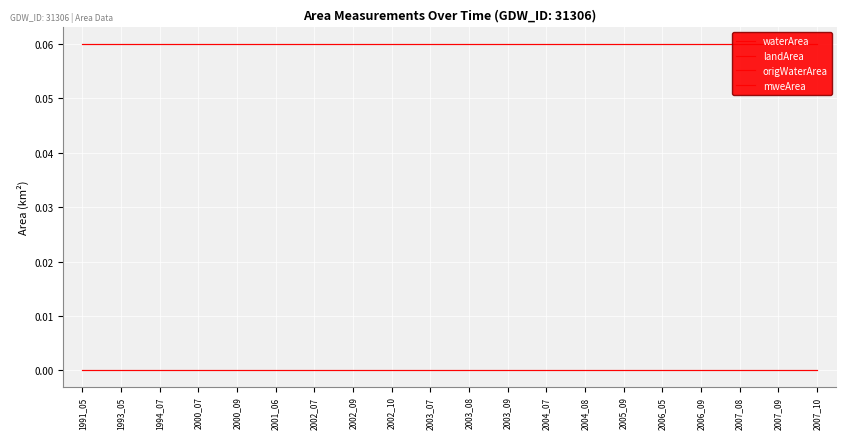

True or false: origWaterArea has more than 0 points higher than both neighbors.

False